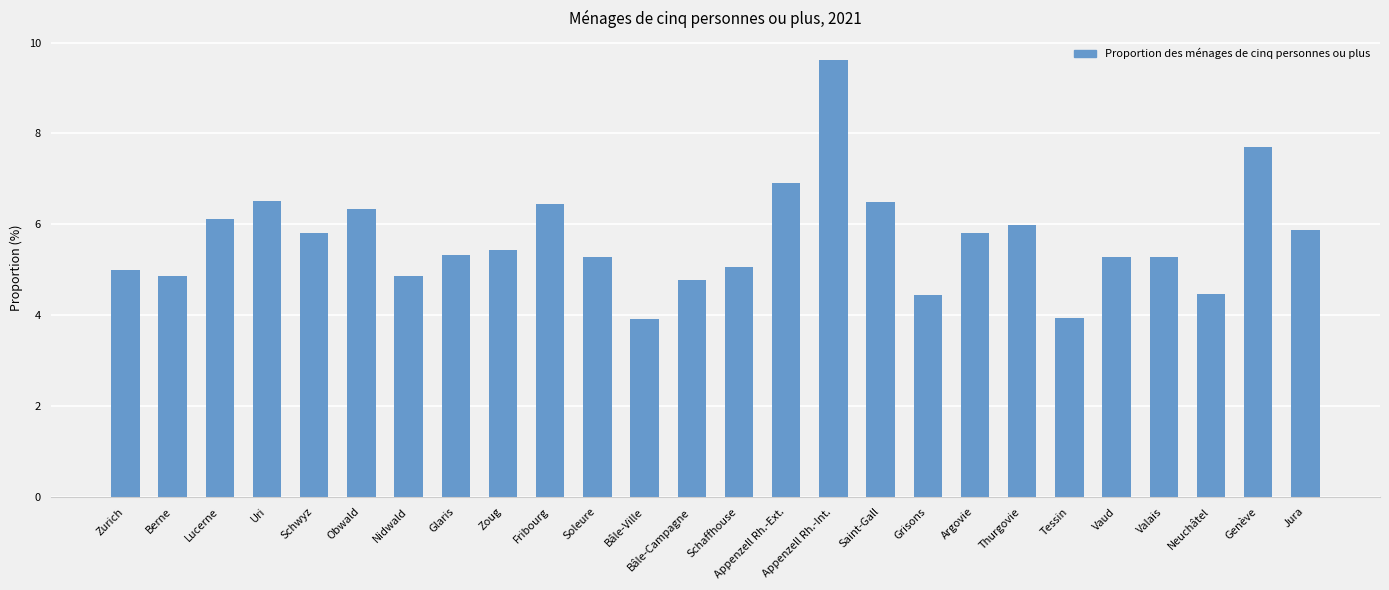

What is the sum of all values?

147.5